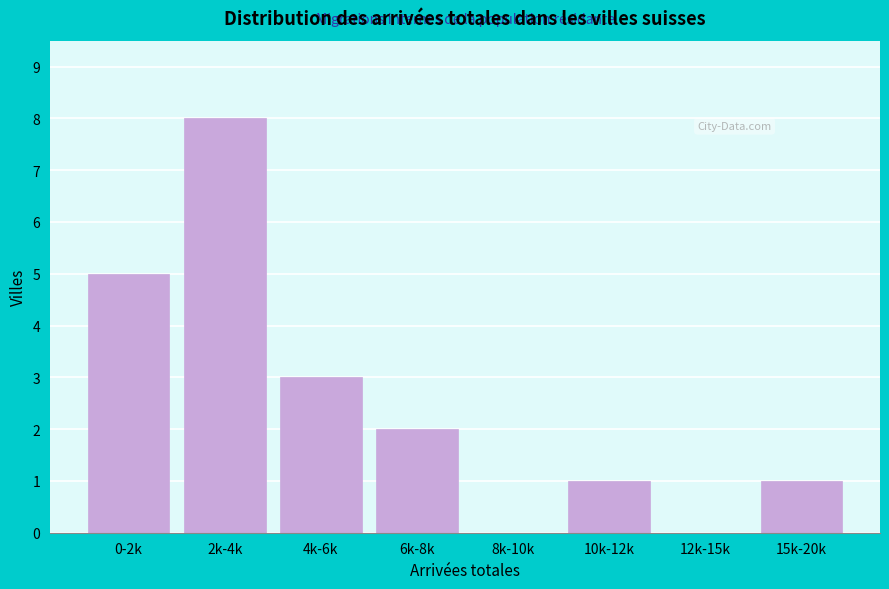

Reading left to right, extract all data points from this chart.

0-2k=5	2k-4k=8	4k-6k=3	6k-8k=2	8k-10k=0	10k-12k=1	12k-15k=0	15k-20k=1